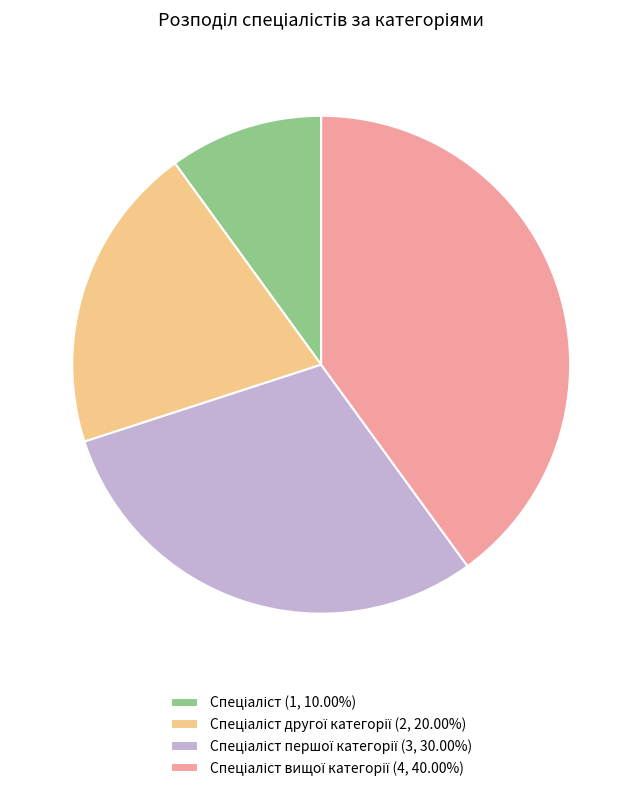

How many segments does this pie chart have?

4